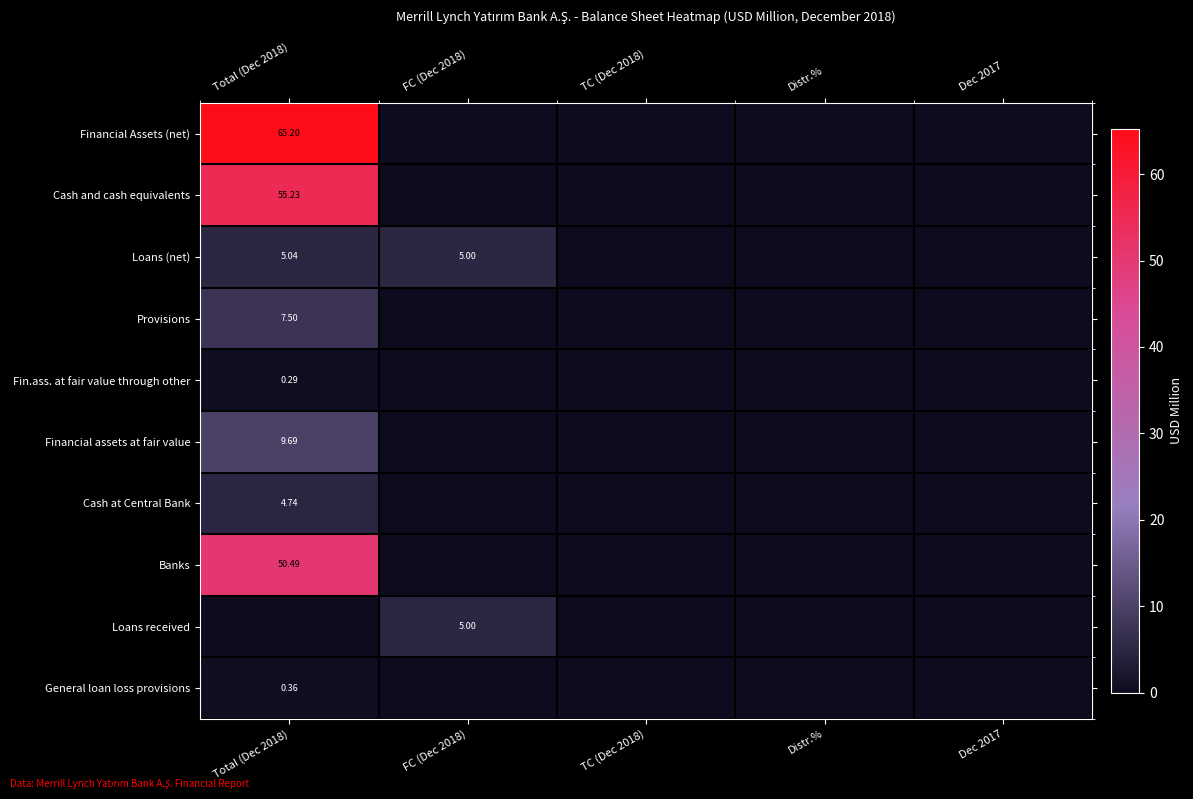

Rank the categories by Loans (net) value from lowest to highest.

TC (Dec 2018), Distr.%, Dec 2017, FC (Dec 2018), Total (Dec 2018)